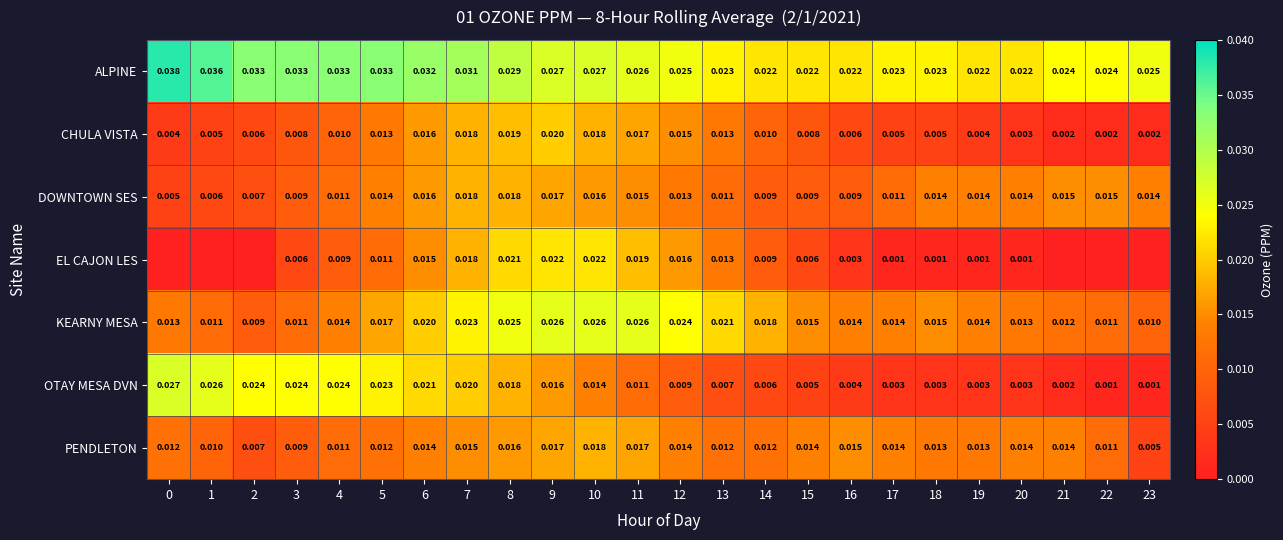

What is the total value across all series at 6?

0.1